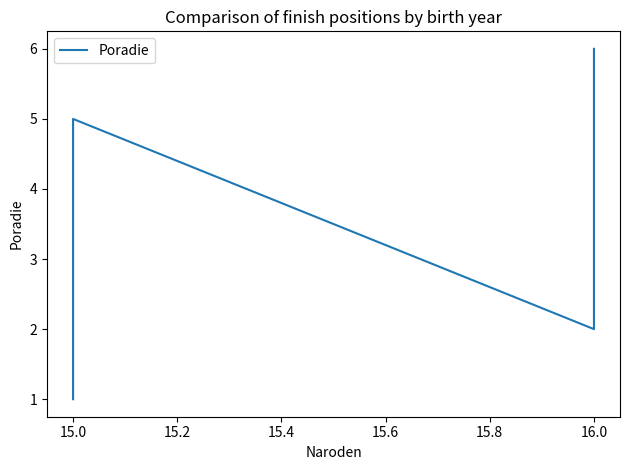

Reading right to left, what are all the values shown in this chart?

6	4	2	5	3	1